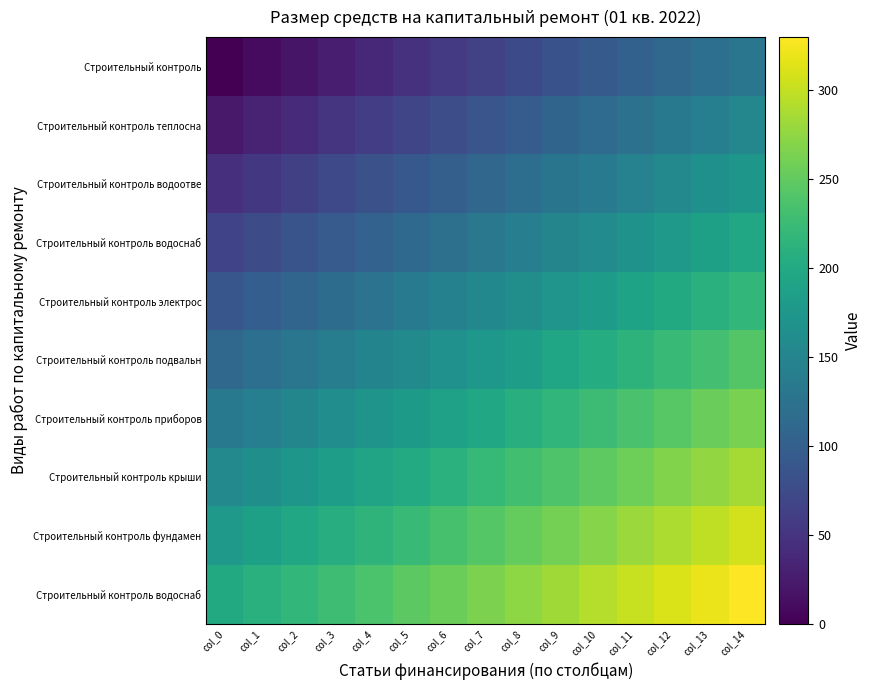

Which label corresponds to the largest value in the chart?

col_14